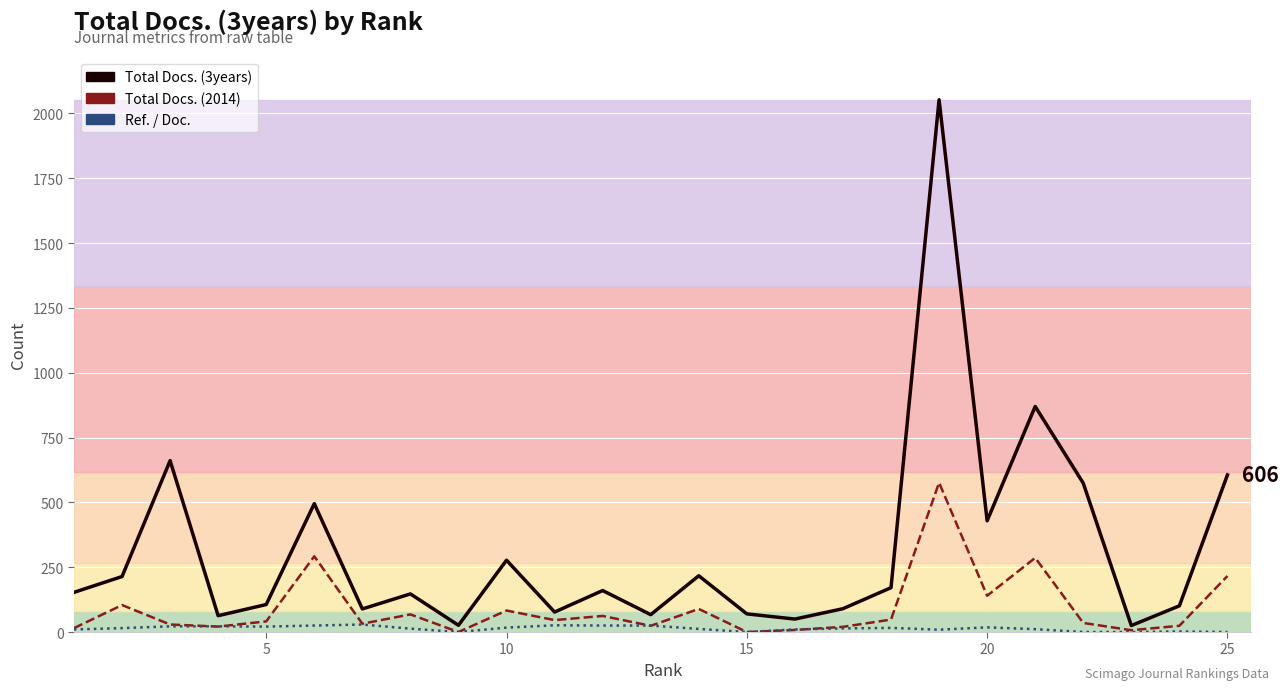

How many interior local valleys does the Ref. / Doc. line series have?

4